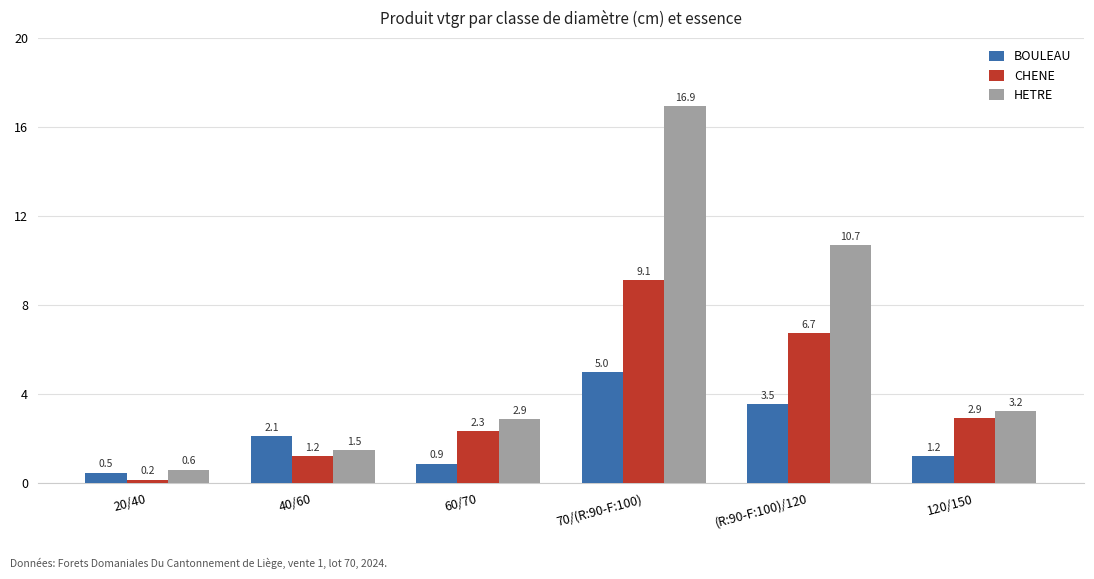

What is the value of the BOULEAU bar at the 3rd from the left?

0.9